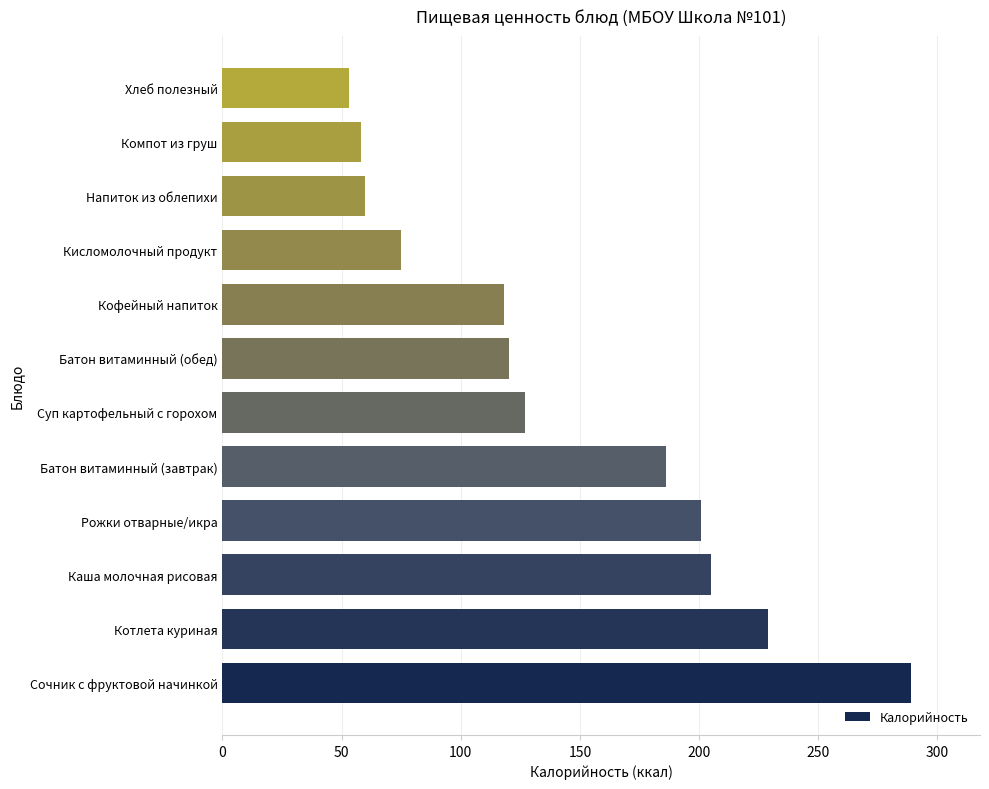

How many bars are there in total?

12